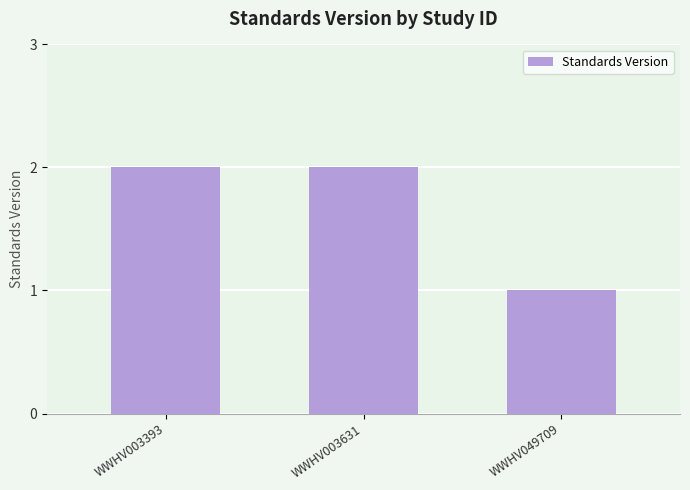

What is the value of the 1st bar from the left?

2